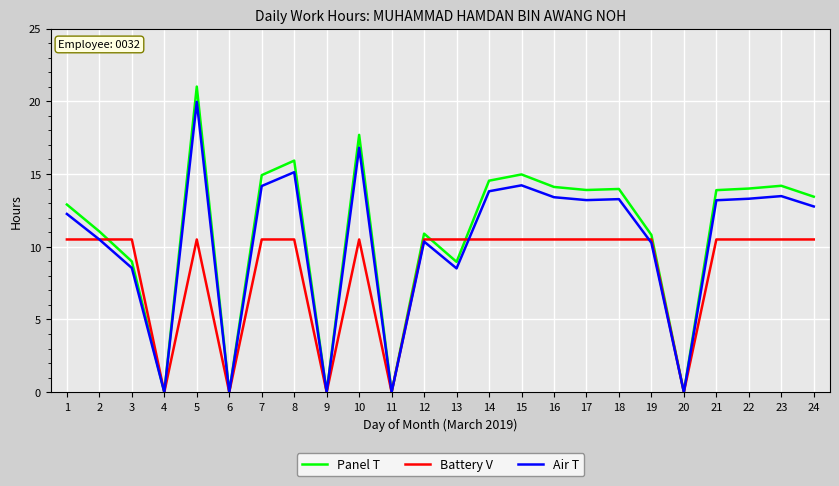

What is the greatest value displayed?

21.0